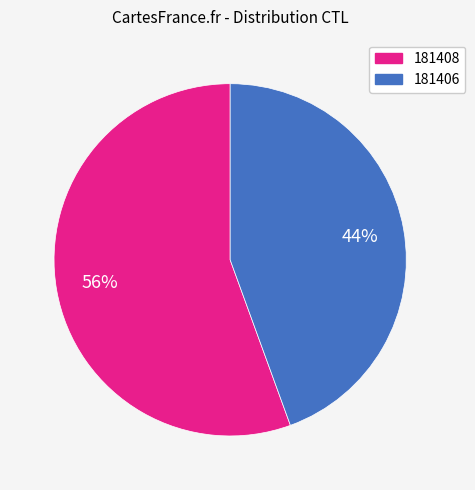

What percentage is the 181406 slice, to the nearest percent?

44%